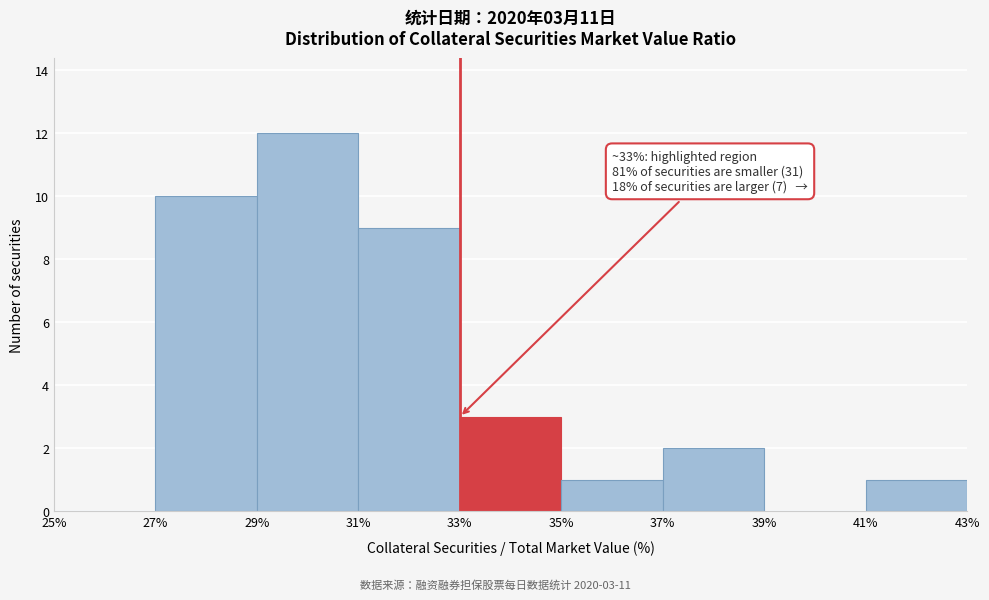

Over which range of the x-axis is the bar tallest?

29% to 31%